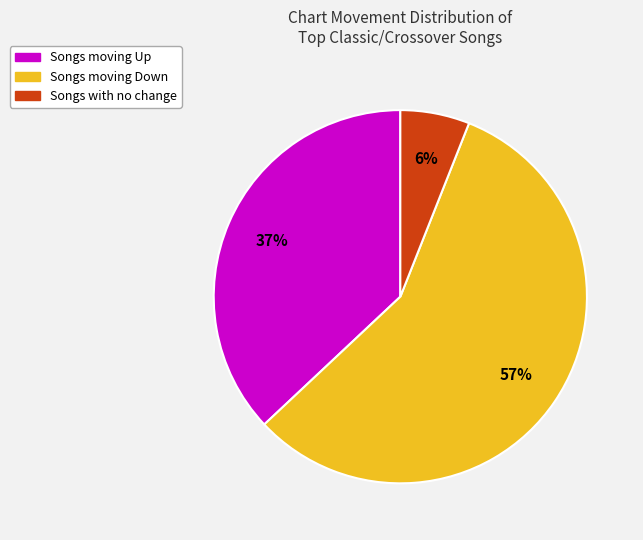

To the nearest percent, what is the difference between the largest and smallest slice percentages?

51%